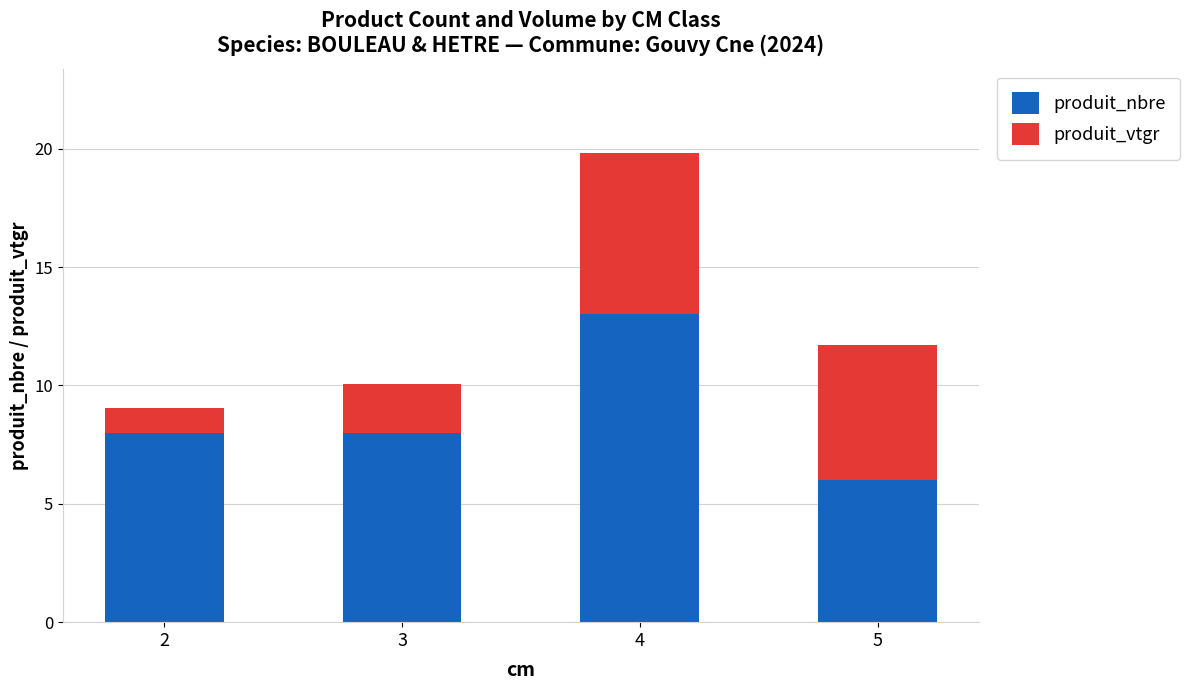

What is the maximum value for produit_nbre?

13.0